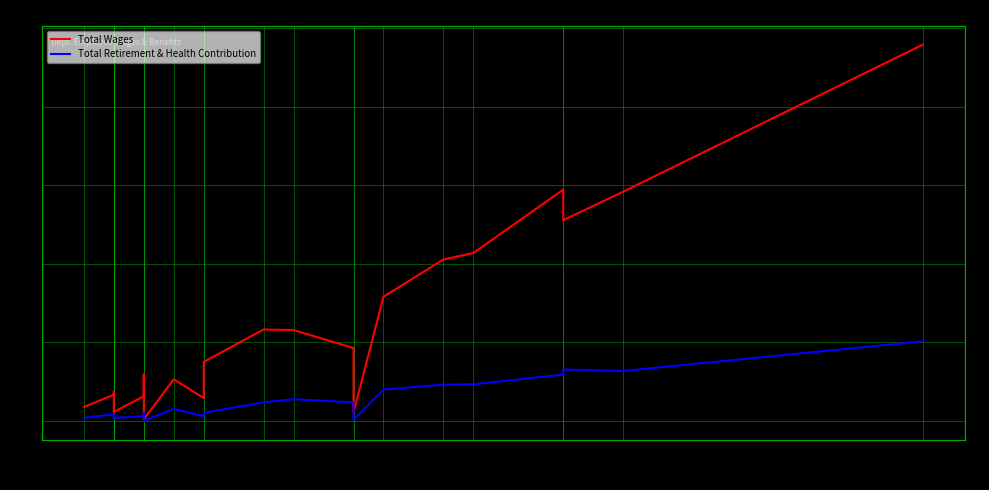

How many positive values does the Total Retirement & Health Contribution series have?

22